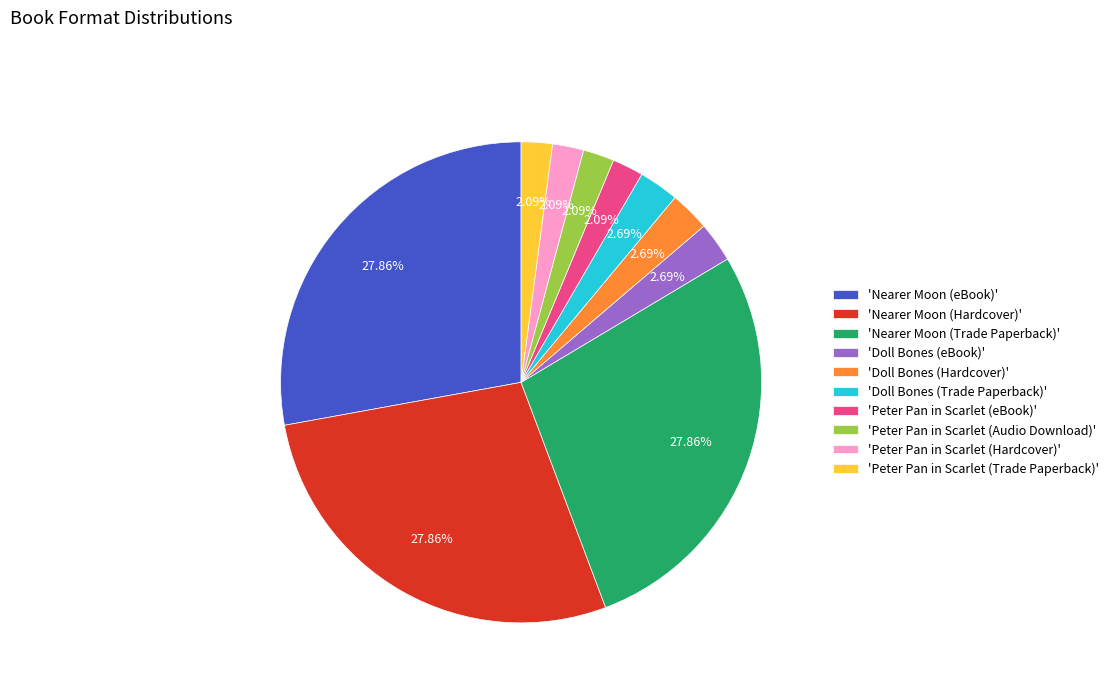

Does 'Doll Bones (Trade Paperback)' account for over 50% of the chart?

No